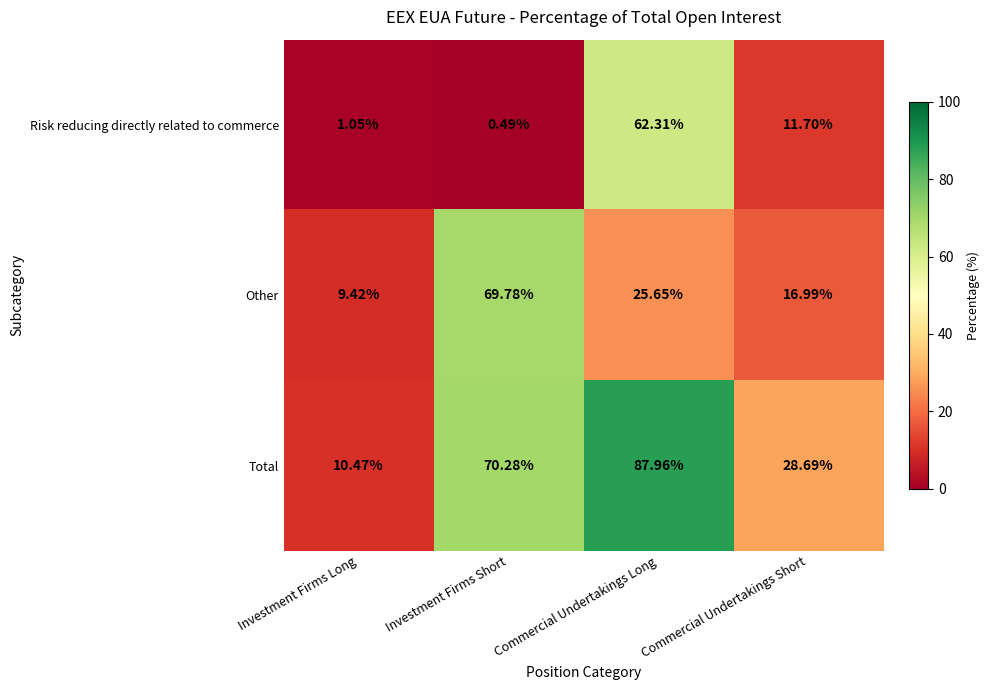

Which label corresponds to the largest value in the chart?

Commercial Undertakings Long